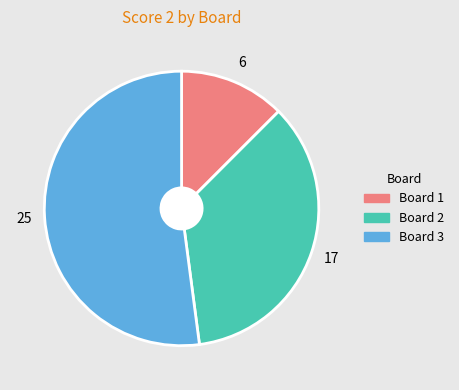

Does any single category account for the majority?

Yes